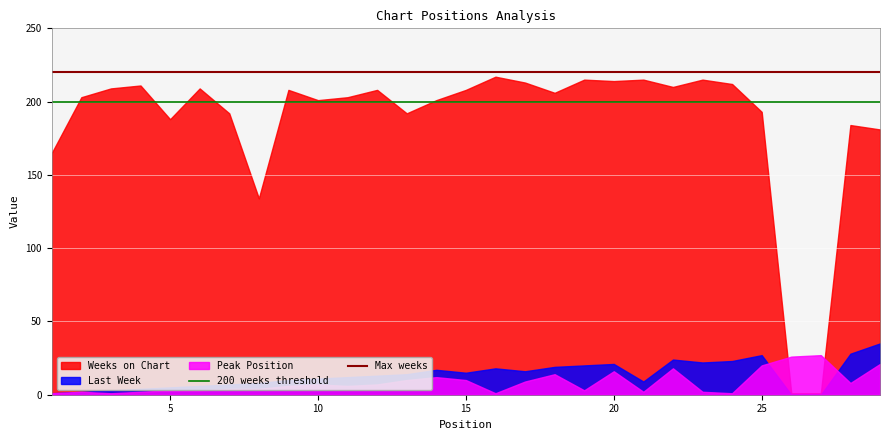

What is the maximum value for Last Week?

35